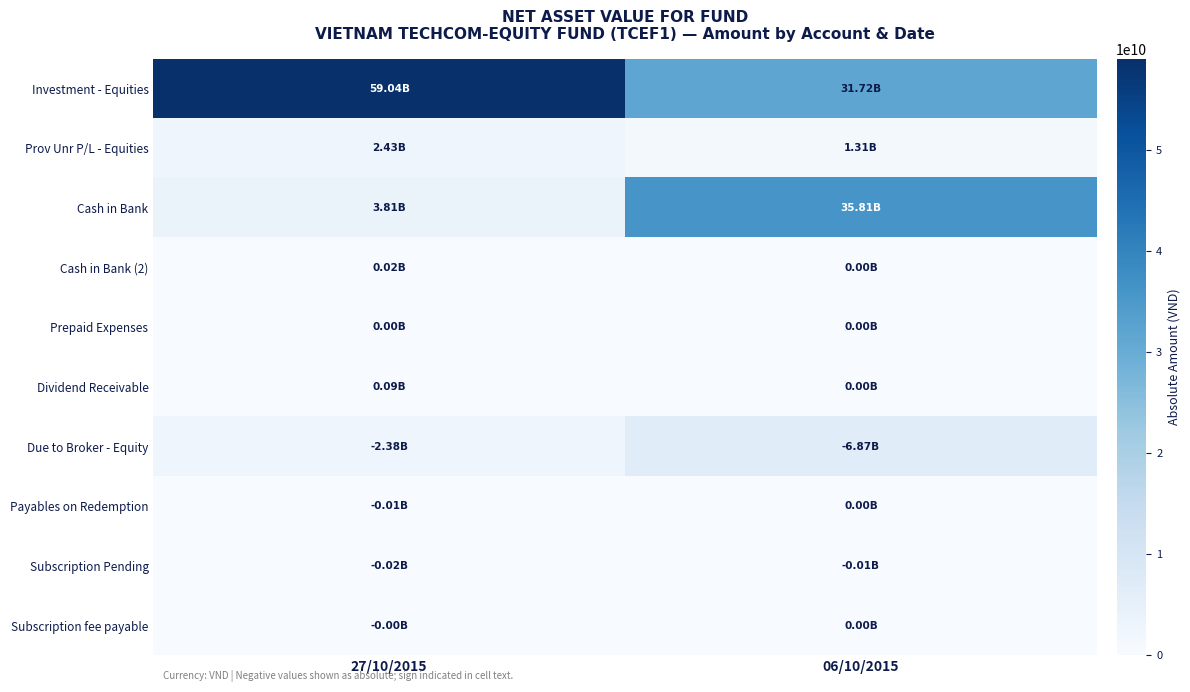

Which series has the largest total across all categories?

Investment - Equities